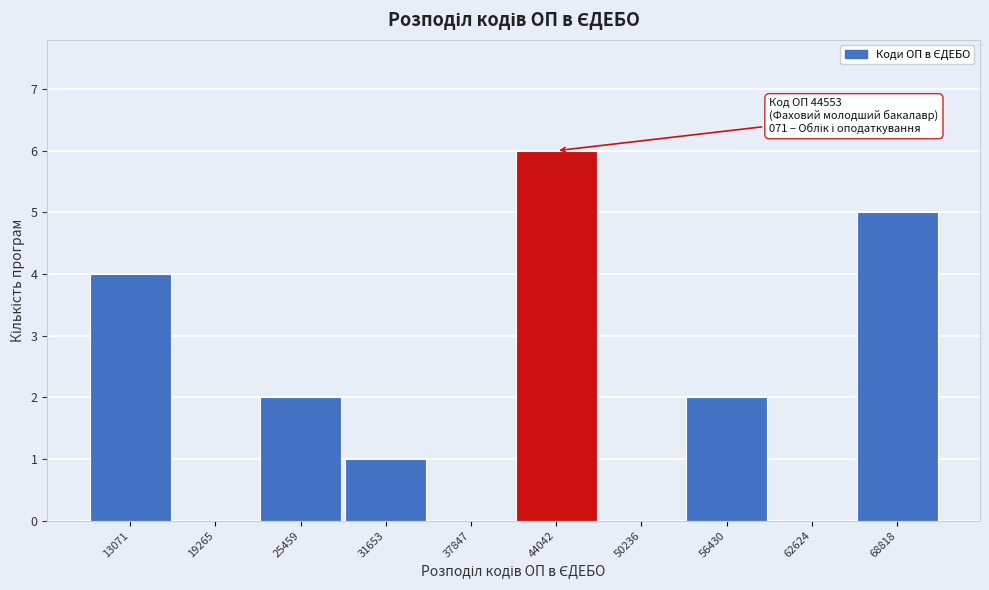

Reading right to left, extract all data points from this chart.

68818=5	62624=0	56430=2	50236=0	44042=6	37847=0	31653=1	25459=2	19265=0	13071=4